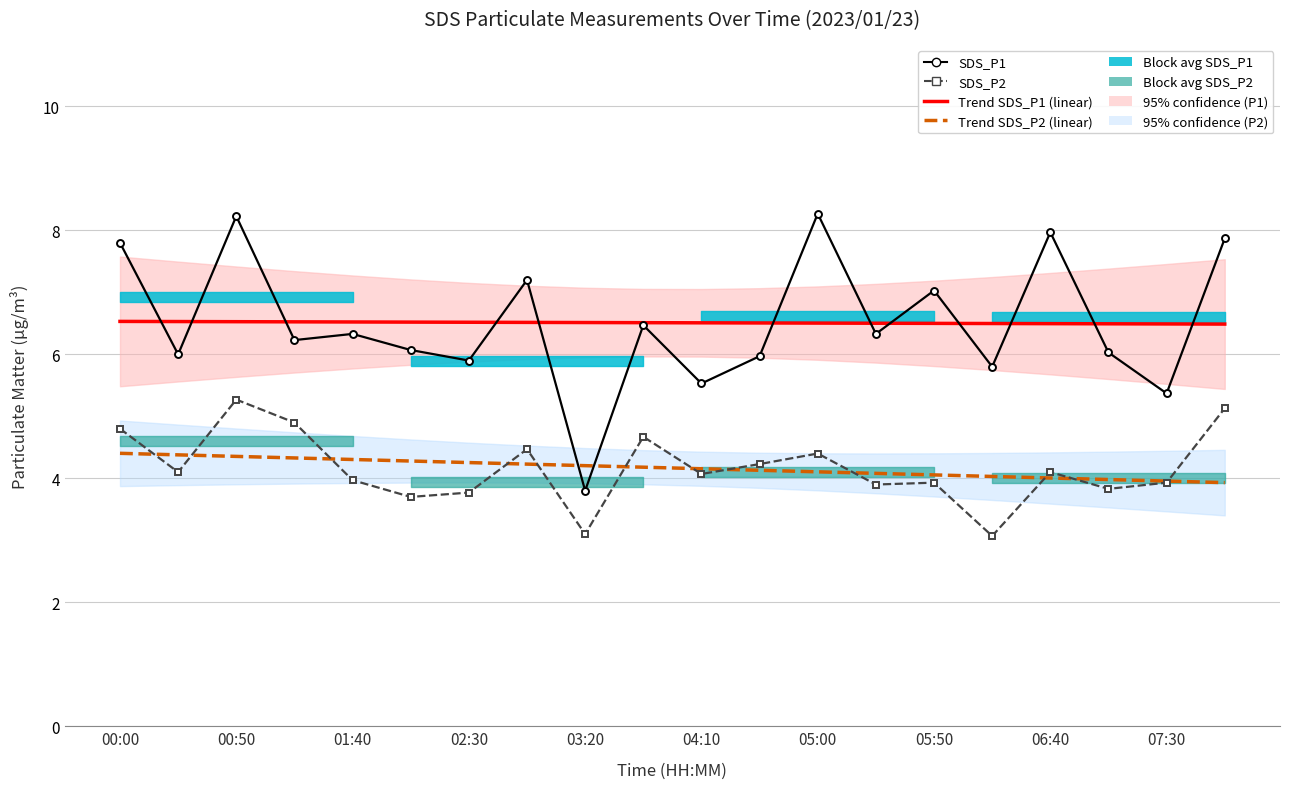

Rank the series at 07:30 from highest to lowest value.

Trend SDS_P1, SDS_P1, SDS_P2, Trend SDS_P2